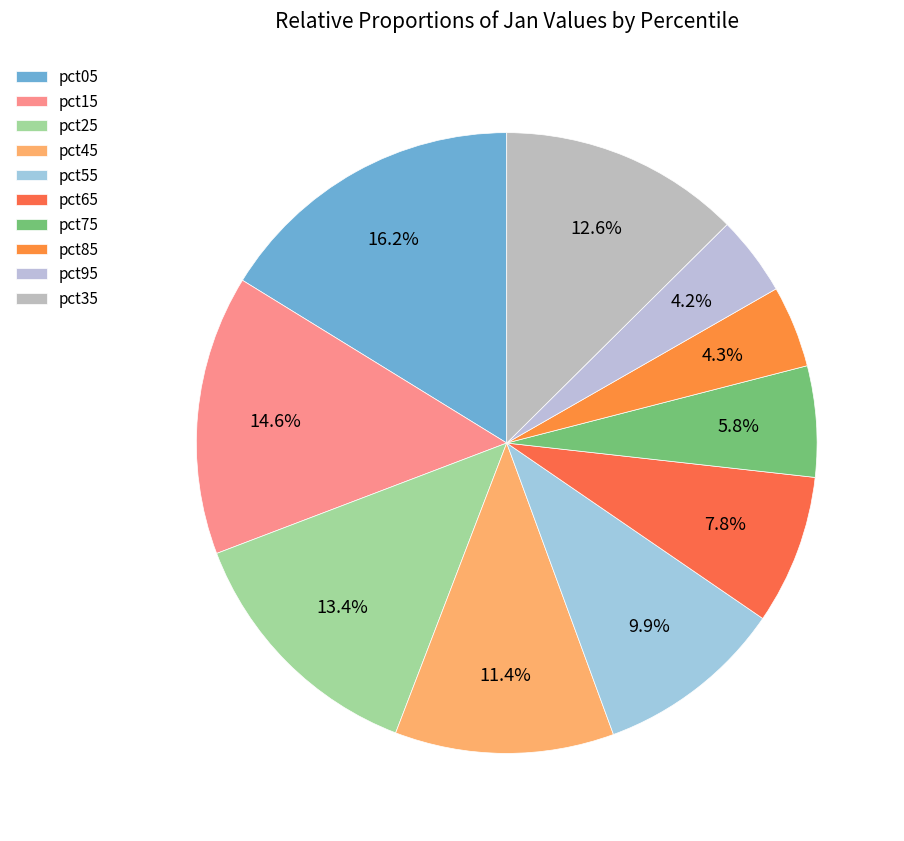

Count the number of slices in the pie.

10